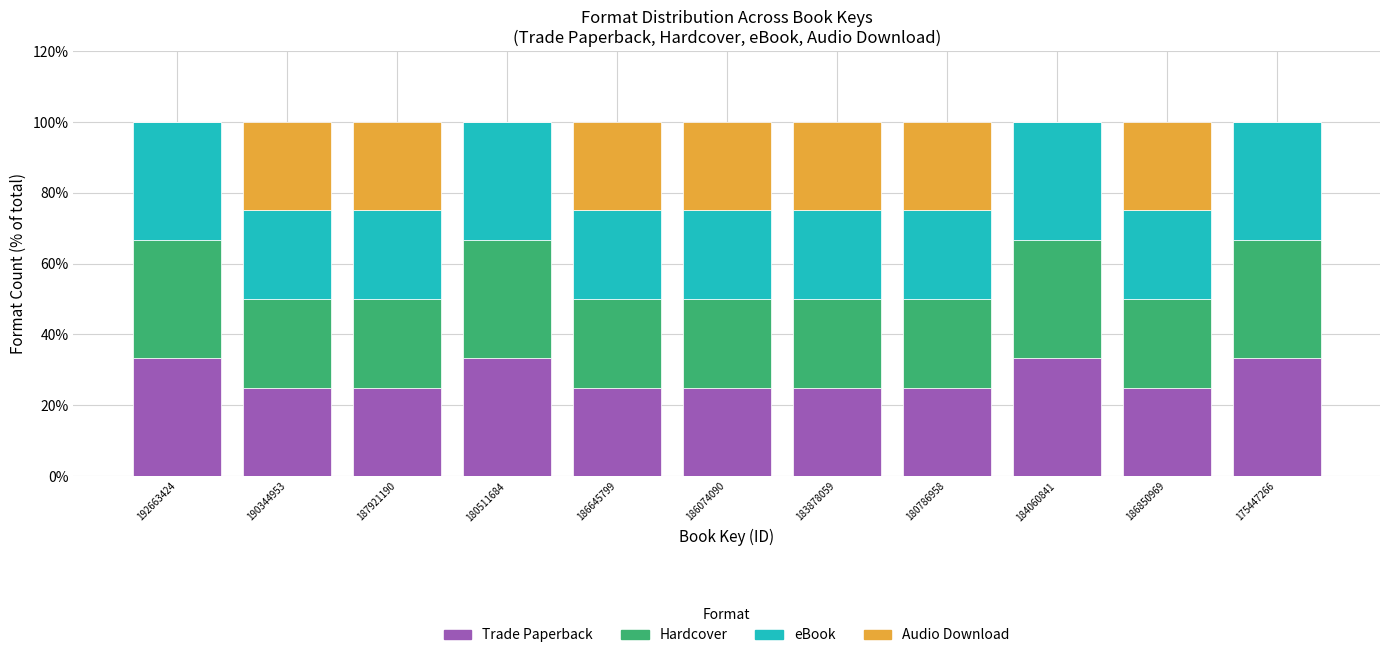

The value of Trade Paperback at 180511684 is 48.7. True or false?

False